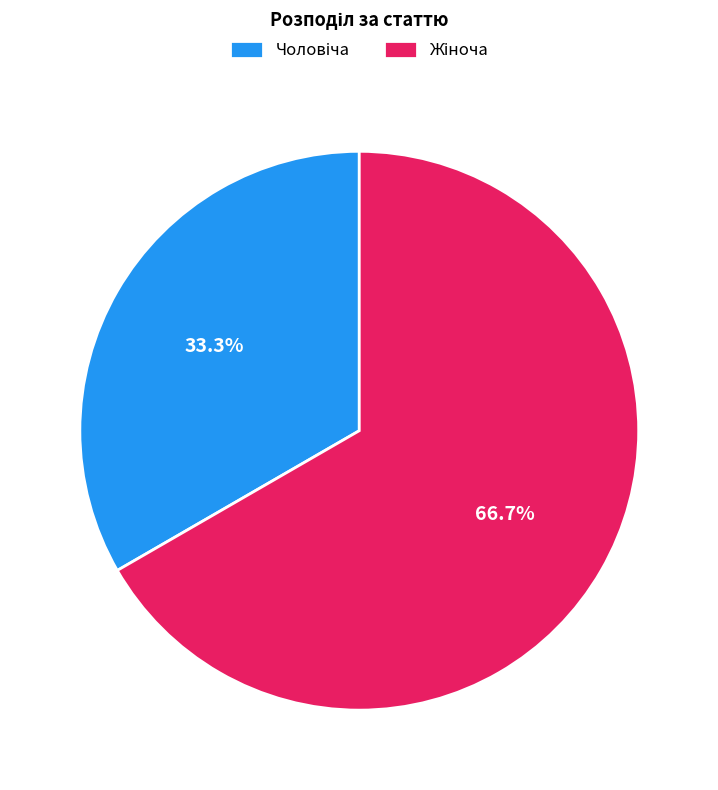

Is there a majority slice in this chart?

Yes